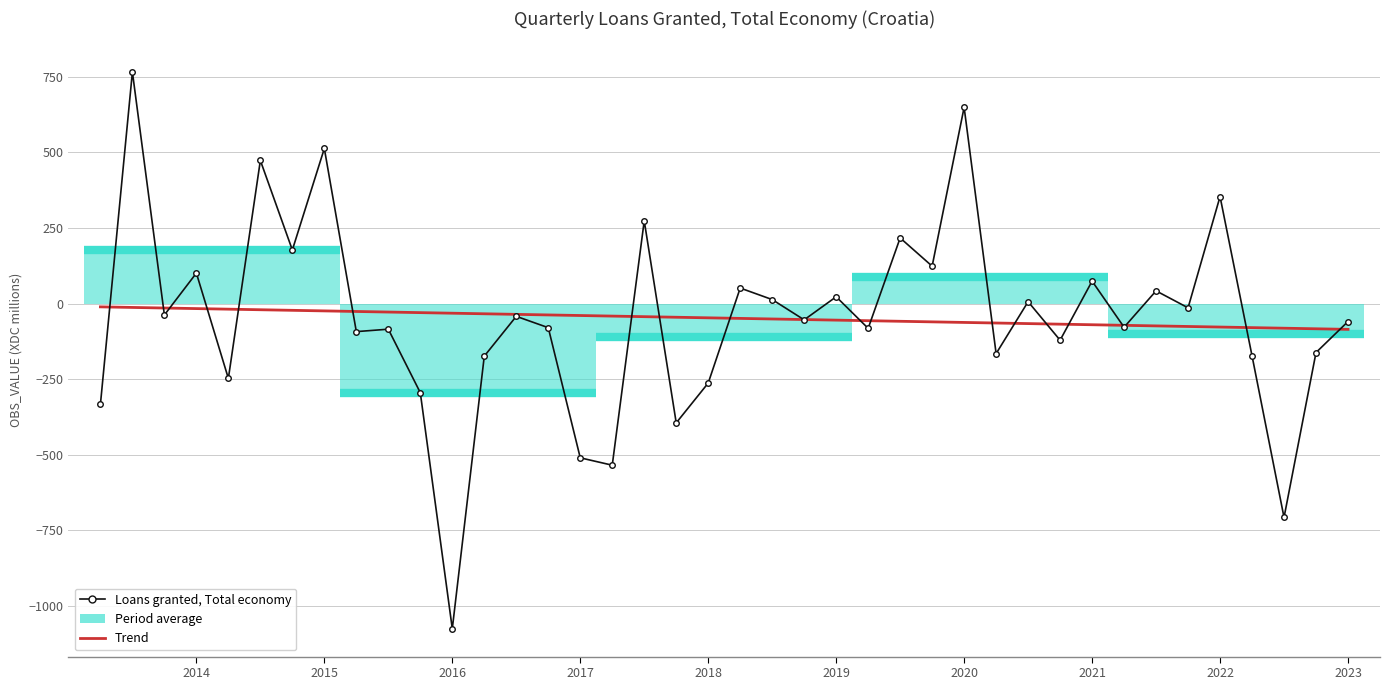

True or false: Trend has more than 0 interior local peaks.

False